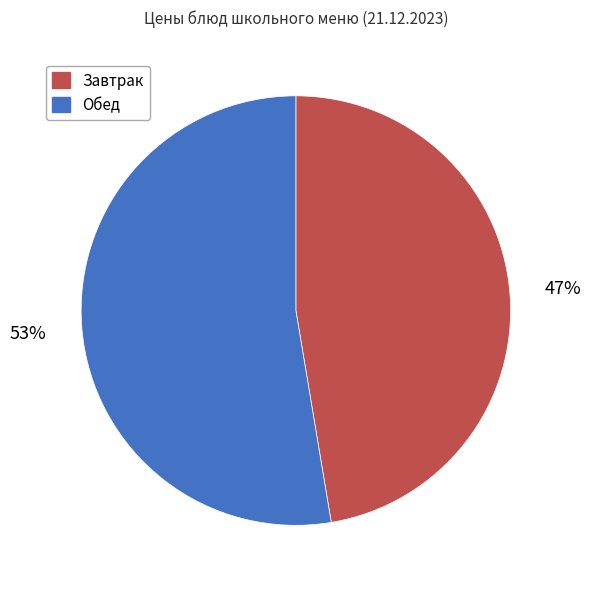

Is there any slice that represents more than half of the pie?

Yes